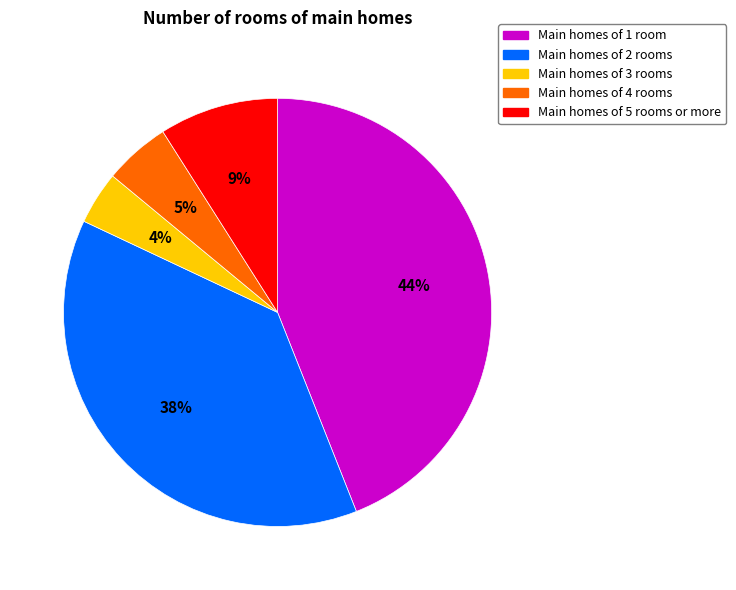

To the nearest percent, what percentage of the pie is Main homes of 4 rooms?

5%